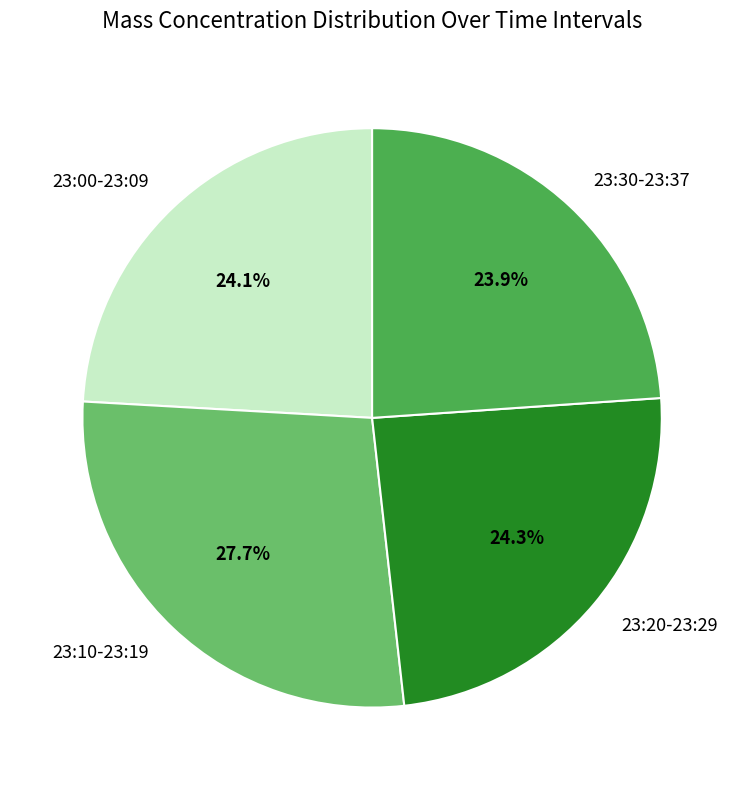

Which slice is the largest?

23:10-23:19